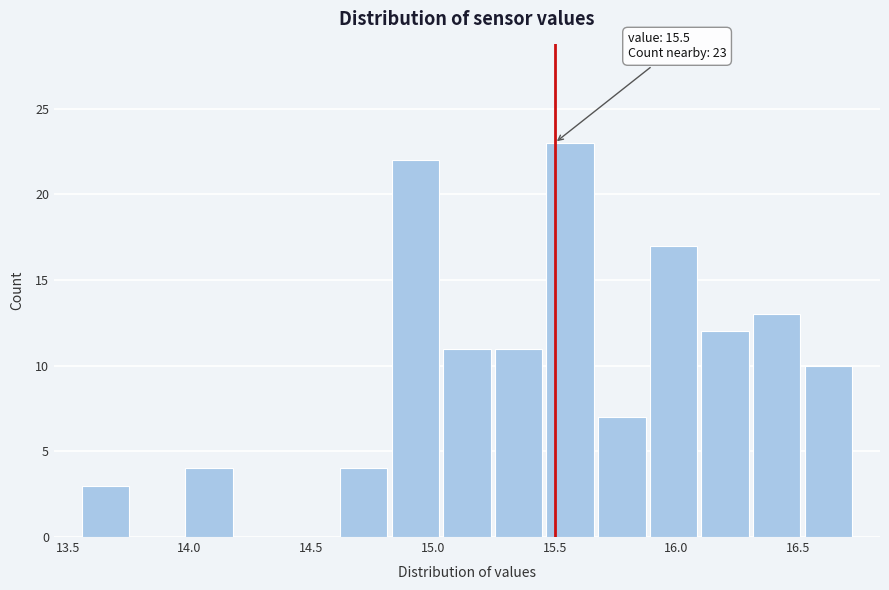

Which range on the x-axis has the tallest bar?

15.45 to 15.65